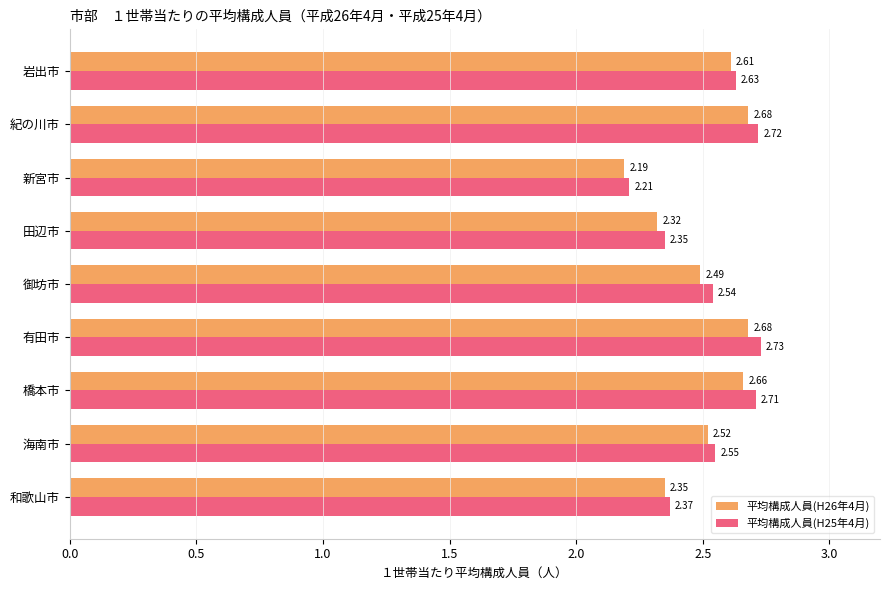

Which series has the largest total across all categories?

平均構成人員(H25年4月)